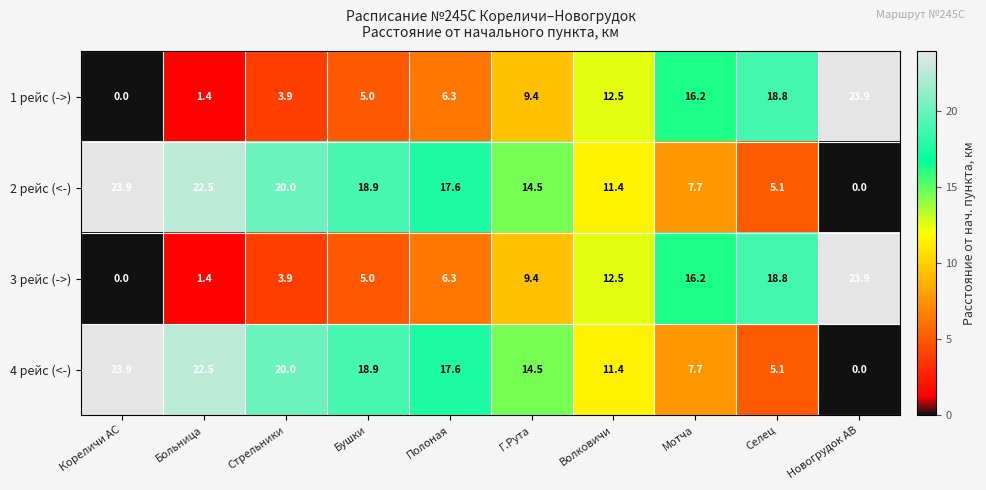

What value does the 4 рейс (<-) series have at Волковичи?

11.4